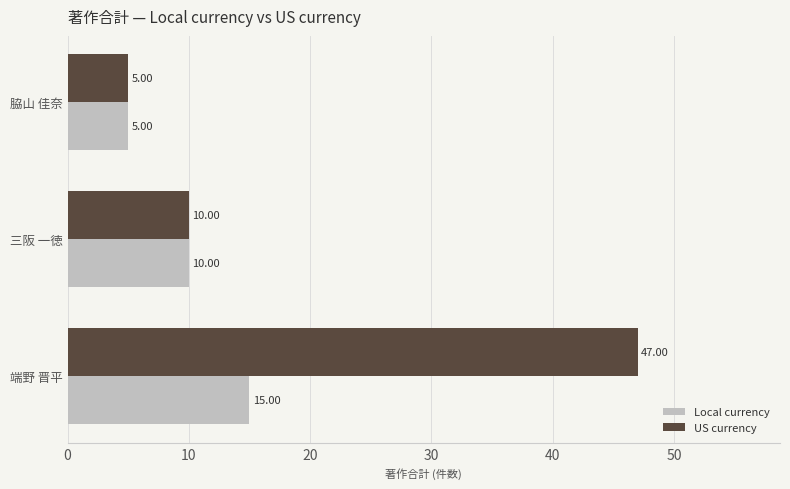

What are all the series names shown in the legend?

Local currency, US currency